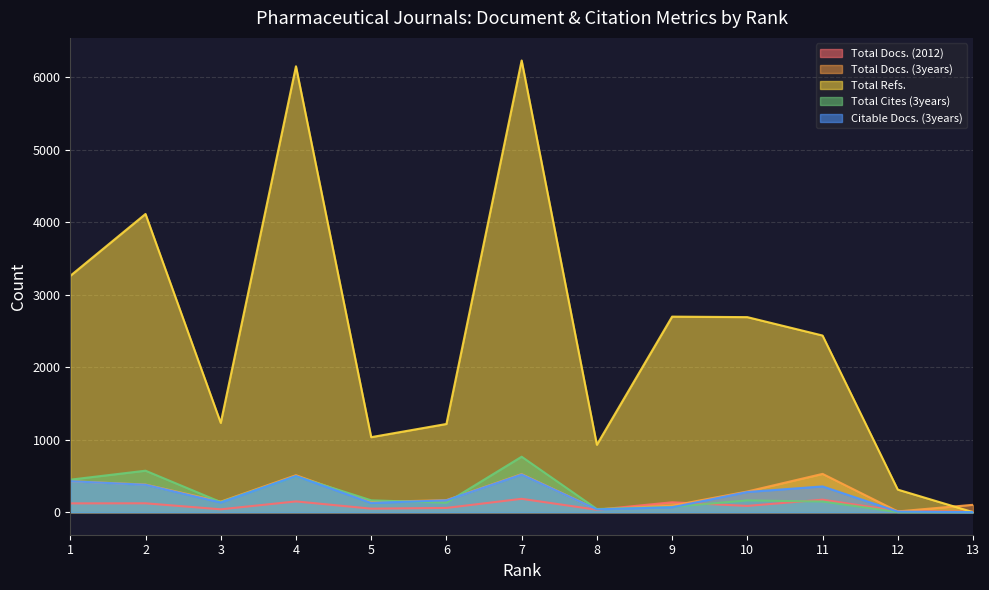

Where does the Citable Docs. (3years) series first go above 163?

1